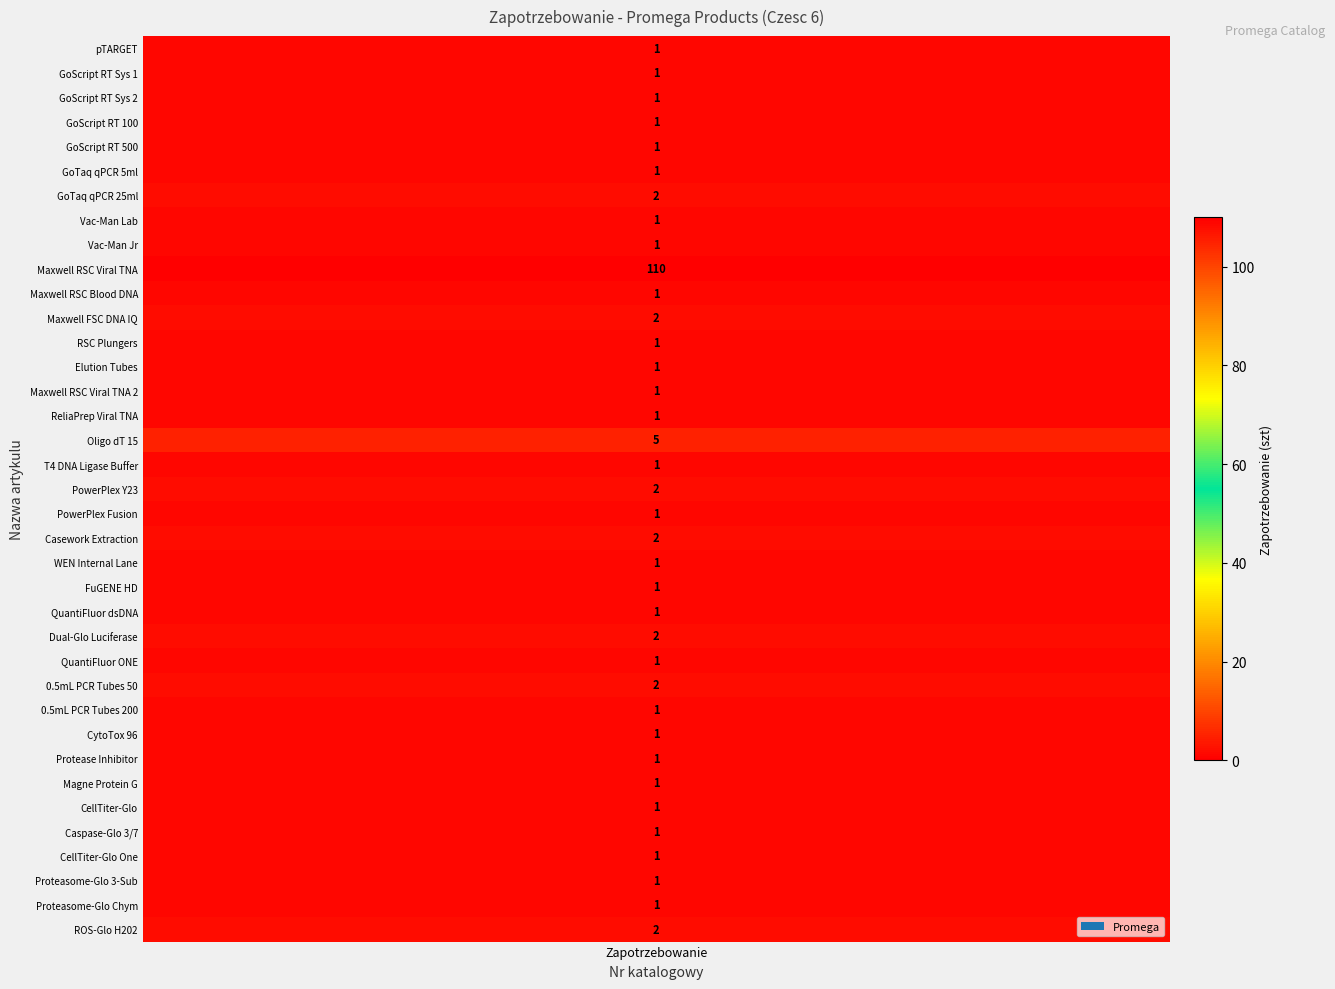

Reading left to right, what are all the values shown in this chart?

A1410=1	A5000=1	A5001=1	A5003=1	A5004=1	A6001=1	A6002=2	A7231=1	A7660=1	AS1330=110	AS1400=1	AS1550=2	AS1670=1	AS6201=1	ASB1330=1	AX4820=1	C1101=5	C1263=1	DC2305=2	DC2402=1	DC6745=2	DG5001=1	E2311=1	E2670=1	E2920=2	E4871=1	E4941=2	E4942=1	G1780=1	G6521=1	G7472=1	G7571=1	G8091=1	G8461=1	G8532=1	G8660=1	G8820=2